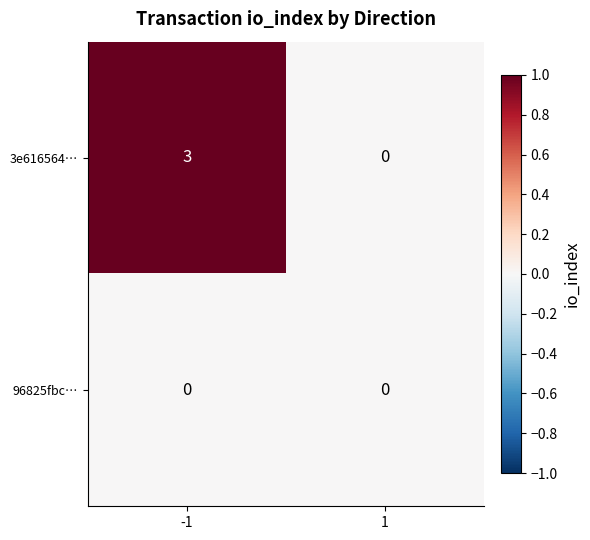

Which series has the widest spread of values?

3e616564…